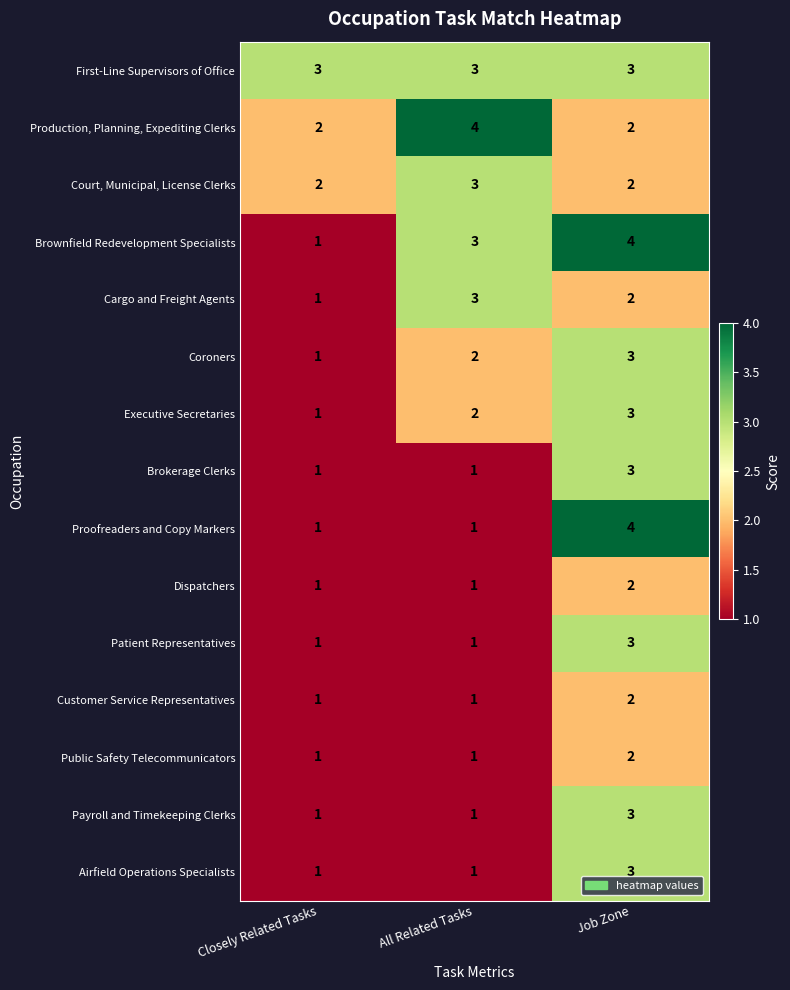

What is the sum of all Patient Representatives values?

5